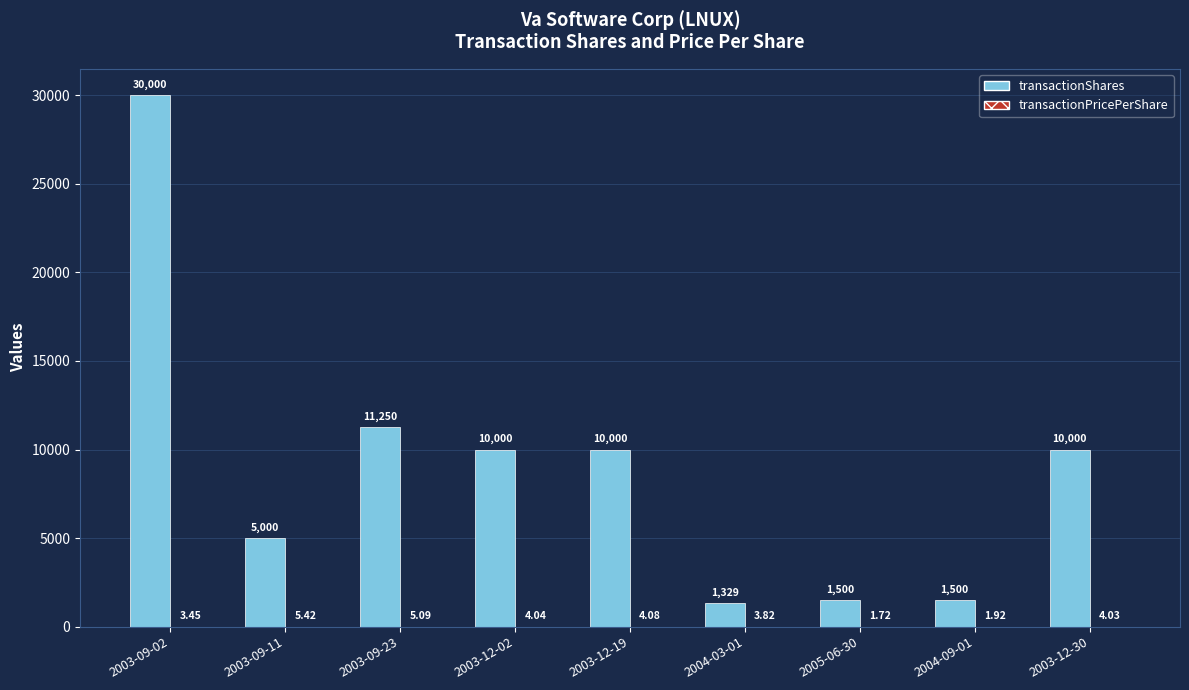

Which series has the largest total across all categories?

transactionShares